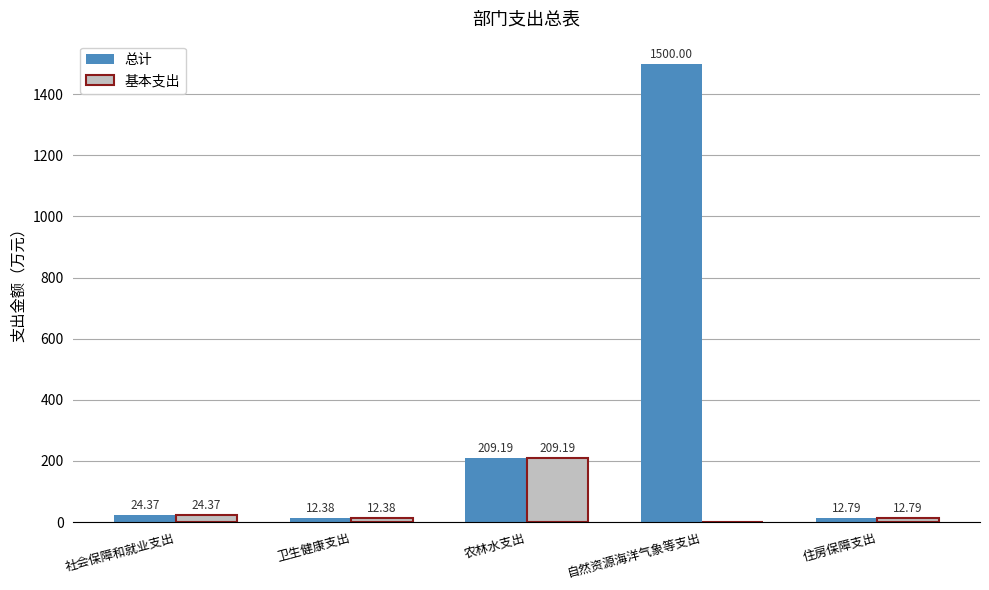

Are the bars horizontal?

No